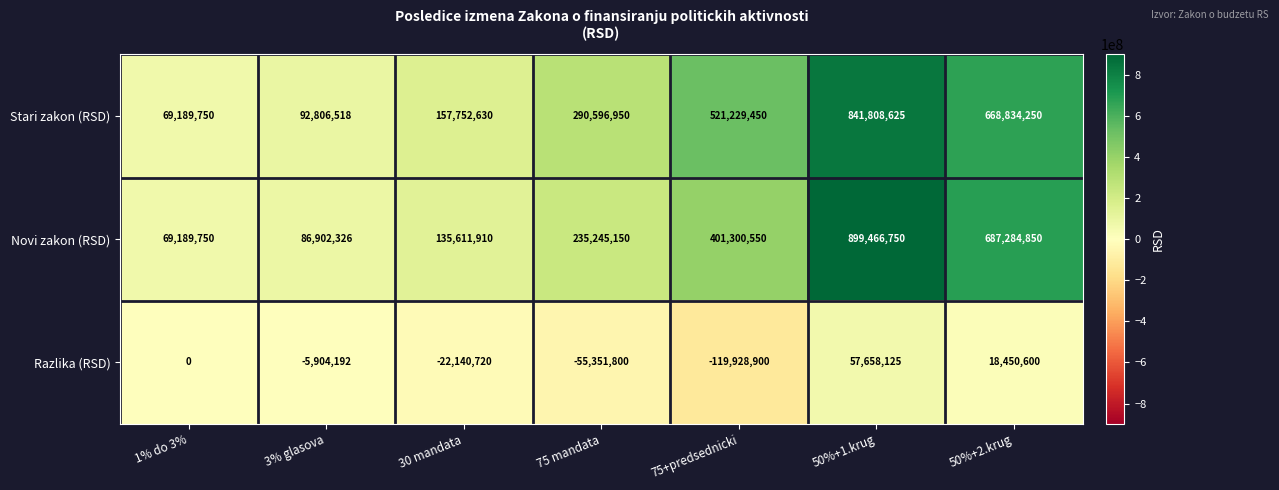

At which category is the sum across all series the highest?

50%+1.krug